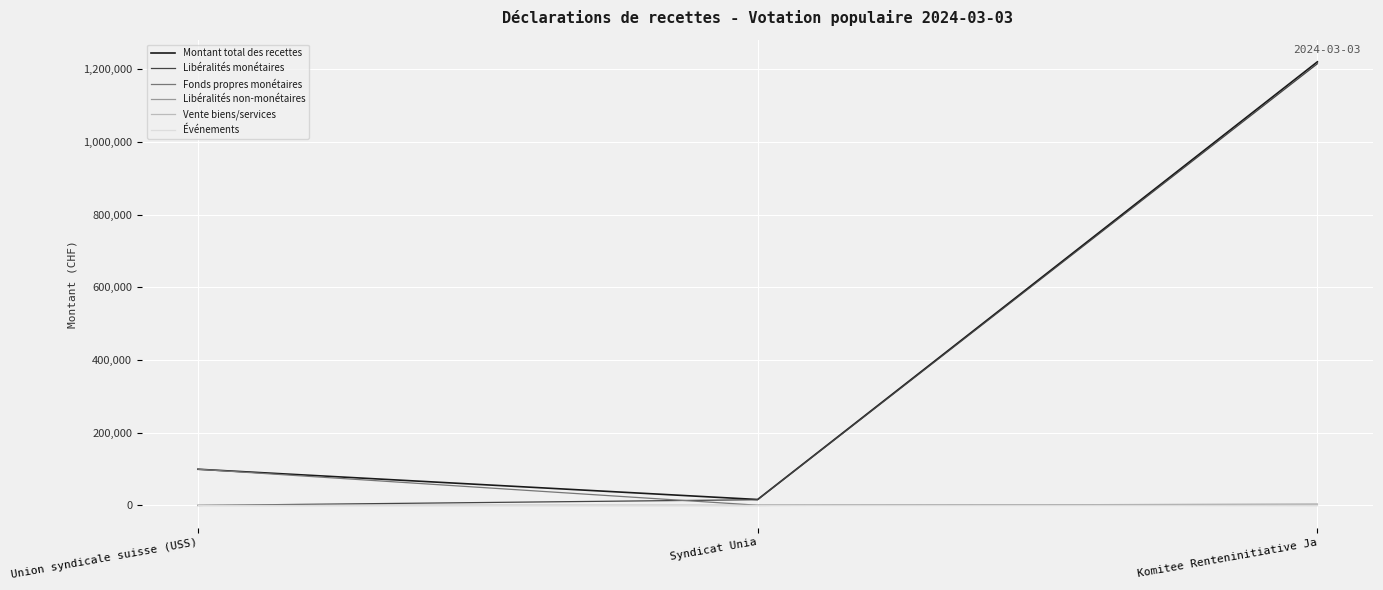

At how many categories does at least one series exceed 916900?

1